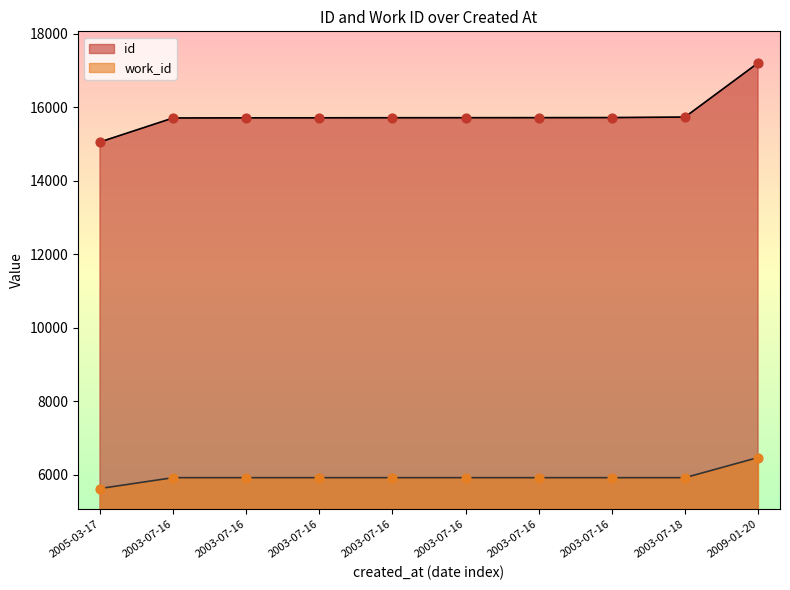

Is the value of id at 2009-01-20 greater than the value of work_id at 2003-07-16?

Yes